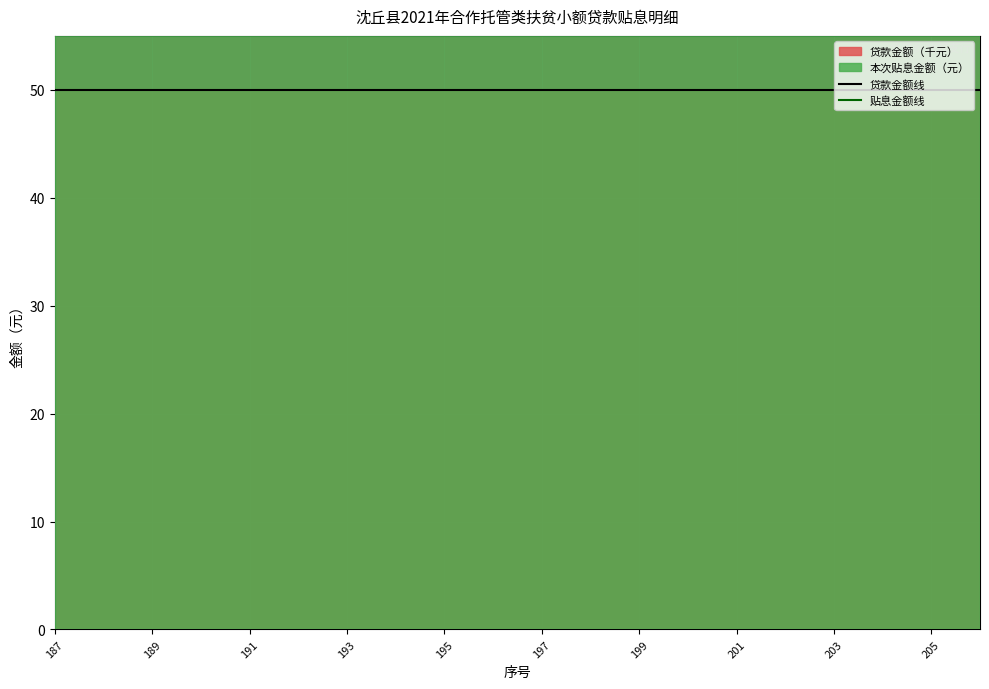

Reading left to right, transcribe all the data shown in this chart.

贷款金额线: 50.0	50.0	50.0	50.0	50.0	50.0	50.0	50.0	50.0	50.0	50.0	50.0	50.0	50.0	50.0	50.0	50.0	50.0	50.0	50.0
贴息金额线: 181.3	181.3	181.3	181.3	181.3	181.3	181.3	181.3	181.3	181.3	181.3	181.3	181.3	181.3	181.3	181.3	181.3	181.3	181.3	181.3